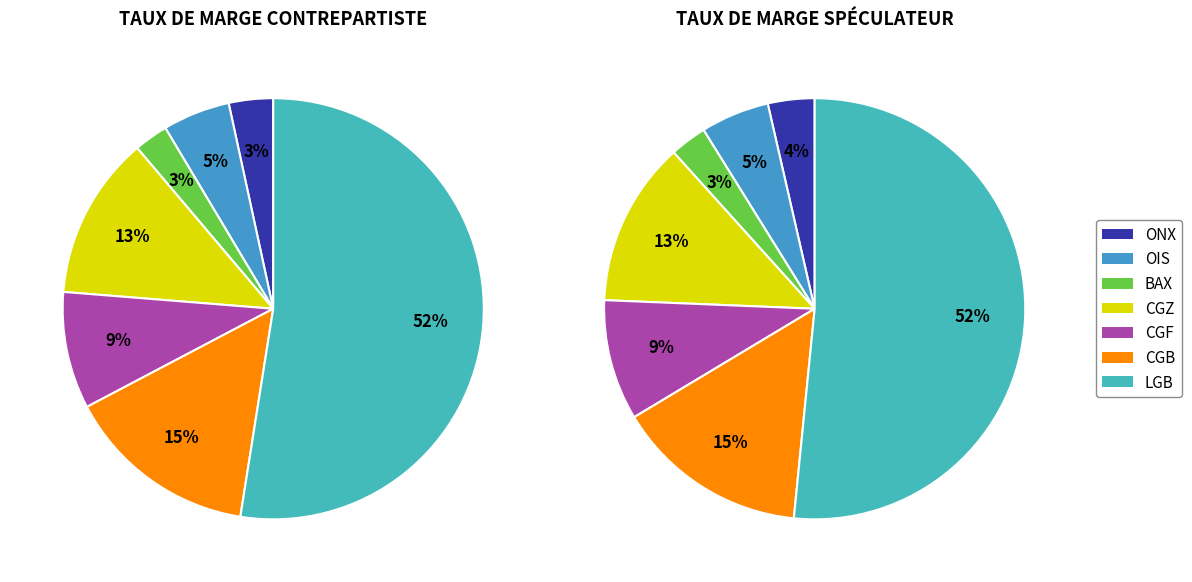

What is the smallest slice in the pie chart?

BAX